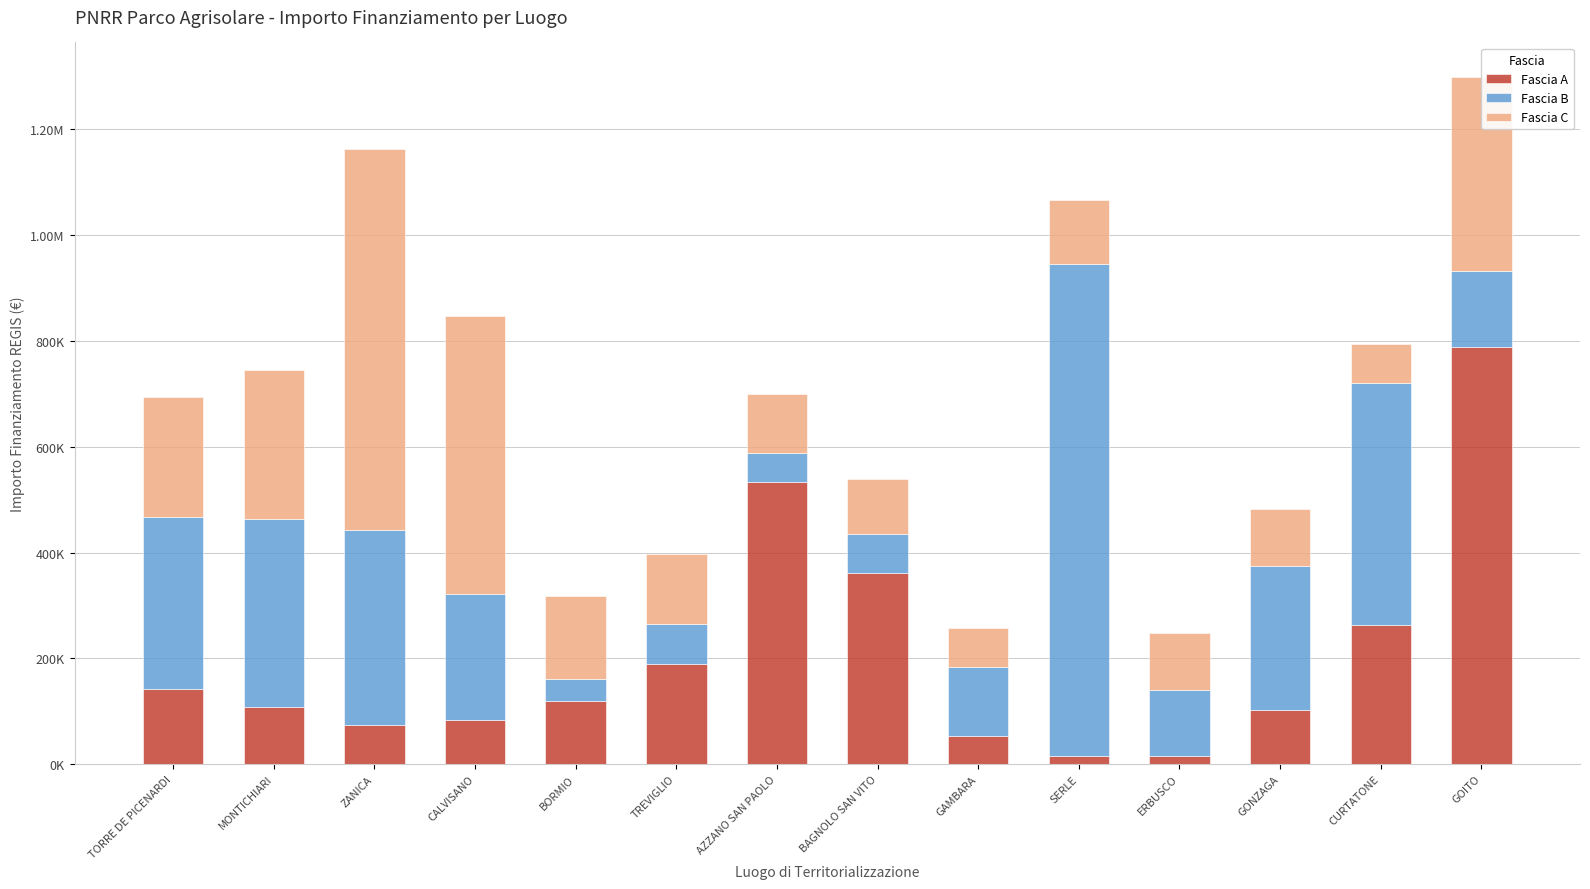

What are all the series names shown in the legend?

Fascia A, Fascia B, Fascia C